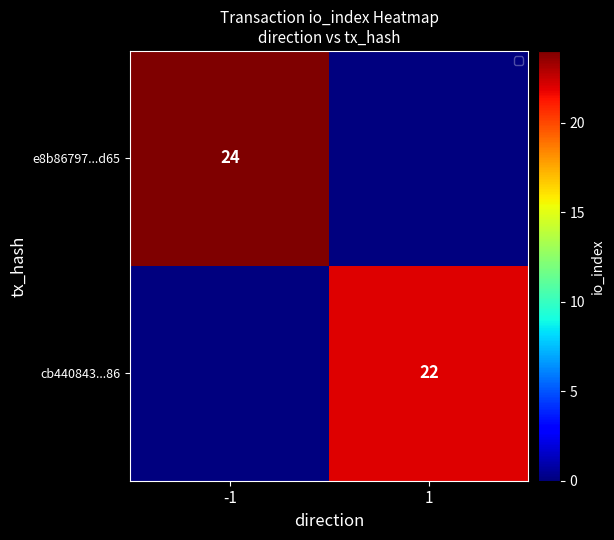

True or false: cb440843...86 has a value of 22 at 1.

True